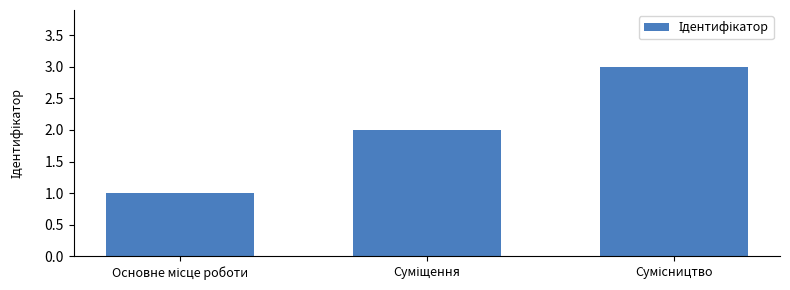

What is the maximum value shown in the chart?

3